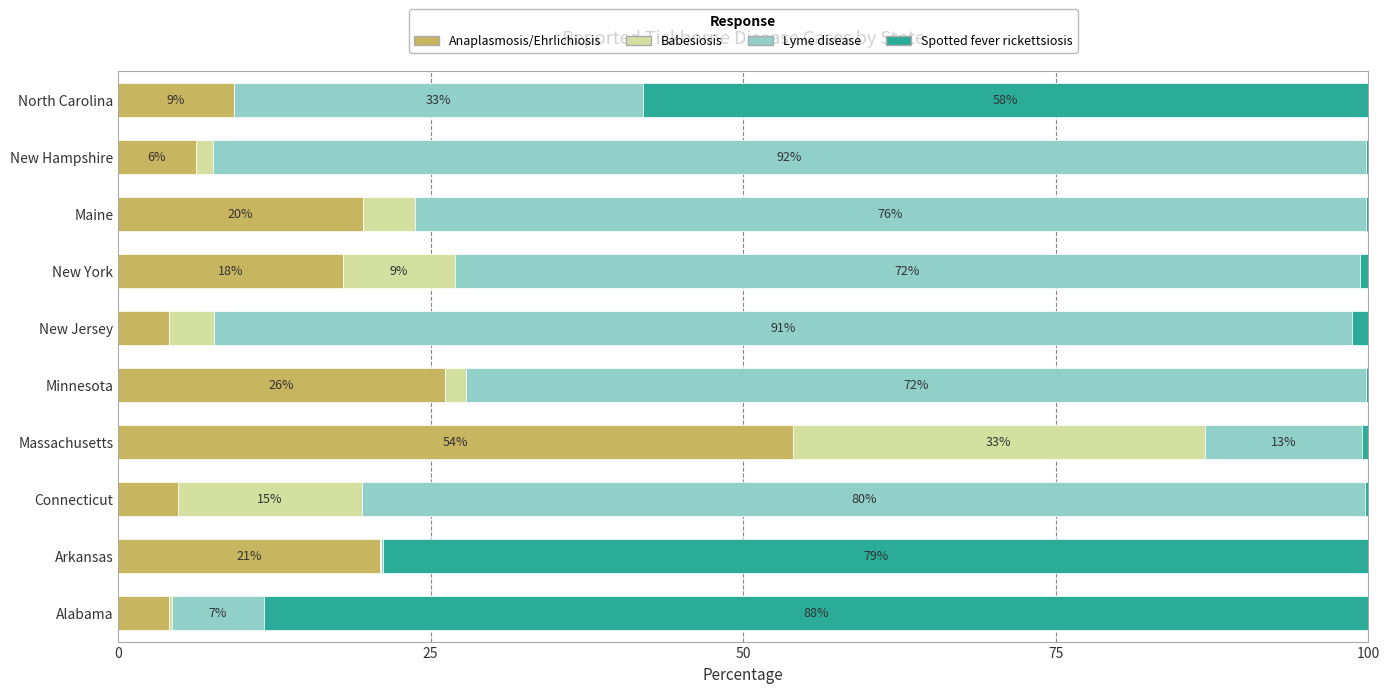

How many data points in Anaplasmosis/Ehrlichiosis are above 17?

5